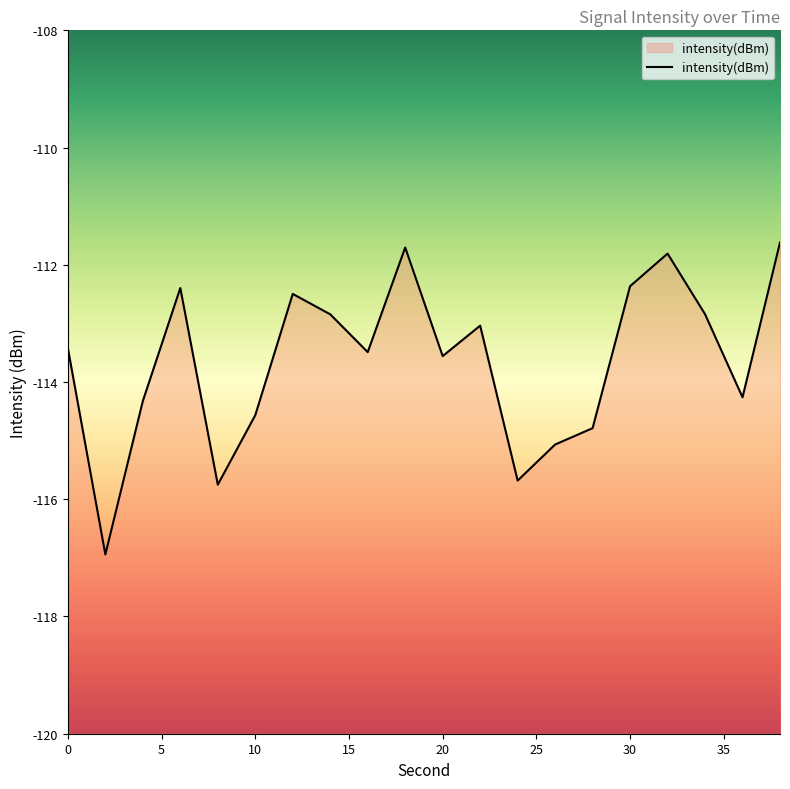

How many data points does each series have?

20